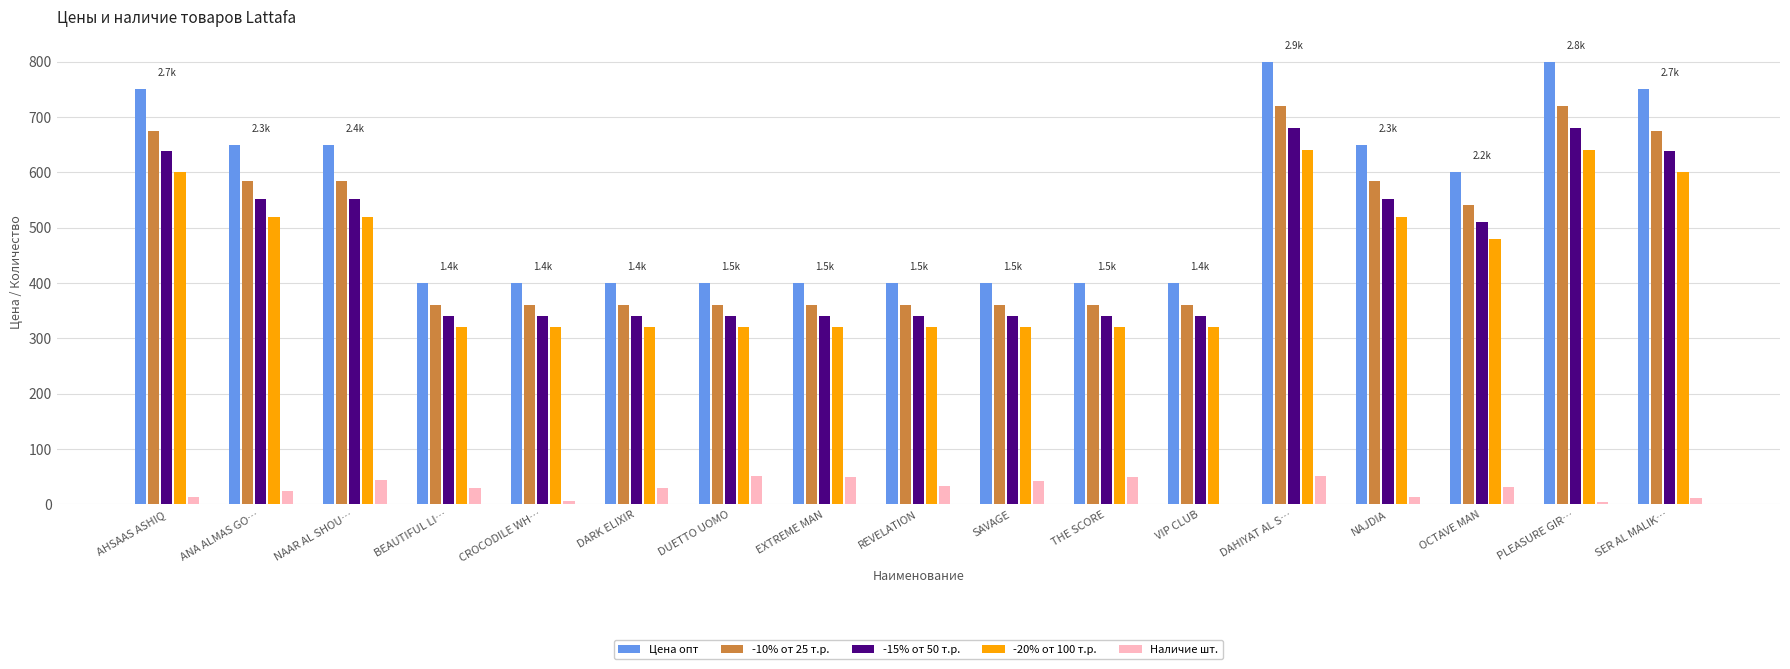

The value of -10% от 25 т.р. at REVELATION is 360.0. True or false?

True